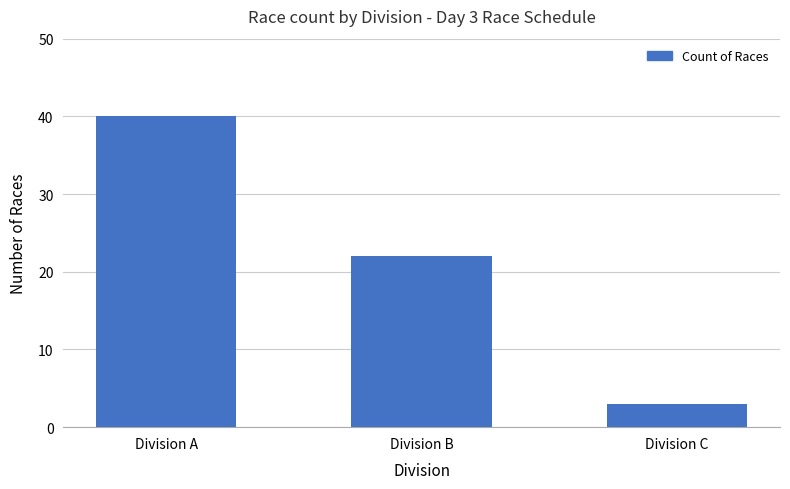

What is the change in value from Division A to Division B?

-18